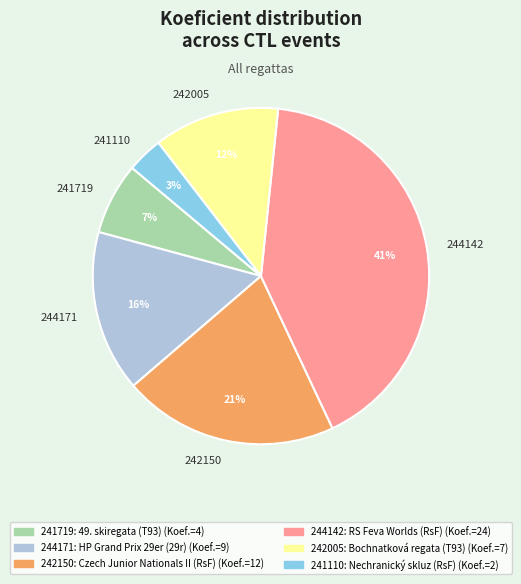

To the nearest percent, what percentage of the pie is 241719?

7%